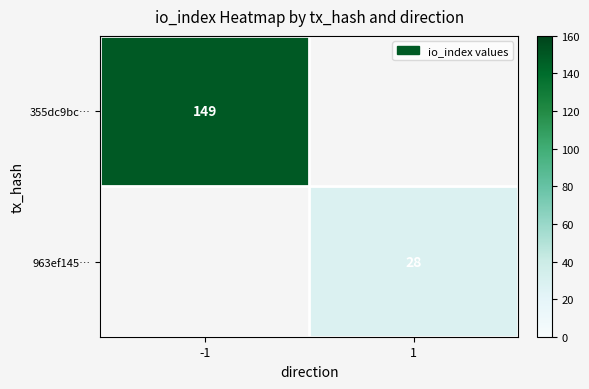

The value of 963ef145… at 1 is 39. True or false?

False